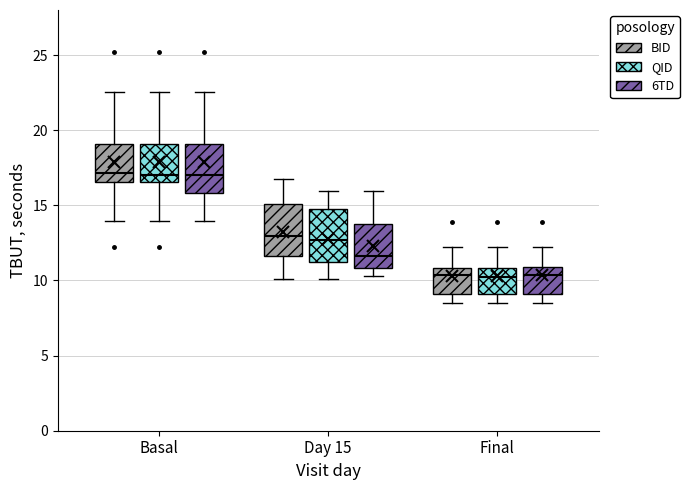

Reading left to right, read every box against the y-axis: the position of its median line, the range the box covers, and the ends of its whiskers. The values are not printed on the chart, so give them approximately, as read against the axis.

Basal (BID): median 17.0, box 16.5 to 19.0, whiskers 14.0 to 22.5
Basal (QID): median 17.0, box 16.5 to 19.0, whiskers 14.0 to 22.5
Basal (6TD): median 17.0, box 16.0 to 19.0, whiskers 14.0 to 22.5
Day 15 (BID): median 13.0, box 11.5 to 15.0, whiskers 10.0 to 17.0
Day 15 (QID): median 12.5, box 11.0 to 14.5, whiskers 10.0 to 16.0
Day 15 (6TD): median 11.5, box 11.0 to 13.5, whiskers 10.5 to 16.0
Final (BID): median 10.5, box 9.0 to 11.0, whiskers 8.5 to 12.0
Final (QID): median 10.5, box 9.0 to 11.0, whiskers 8.5 to 12.0
Final (6TD): median 10.5, box 9.0 to 11.0, whiskers 8.5 to 12.0